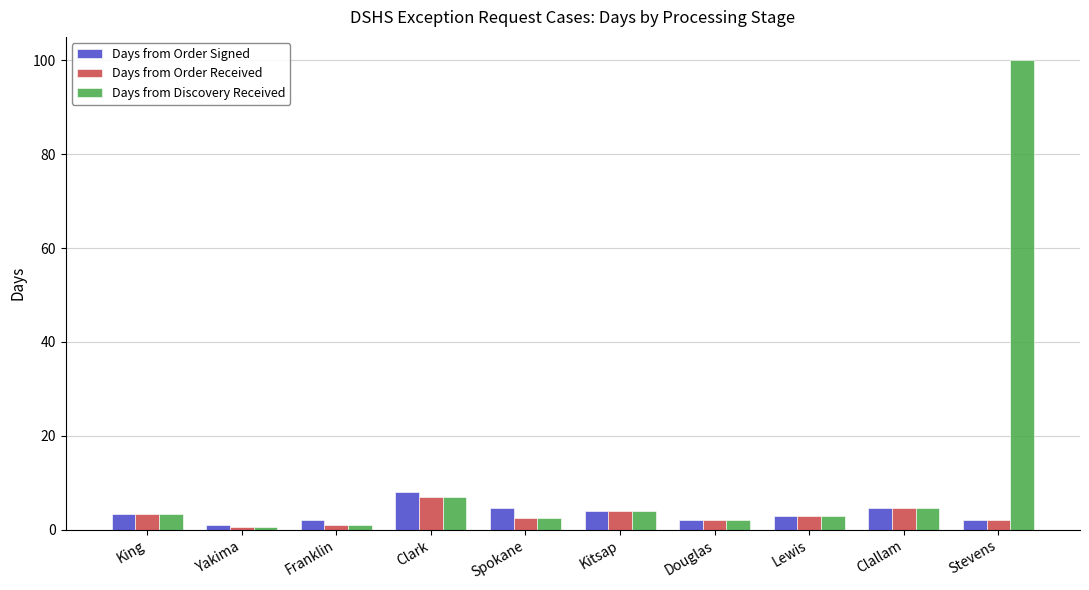

Which series changed the most between Clark and Lewis?

Days from Order Signed